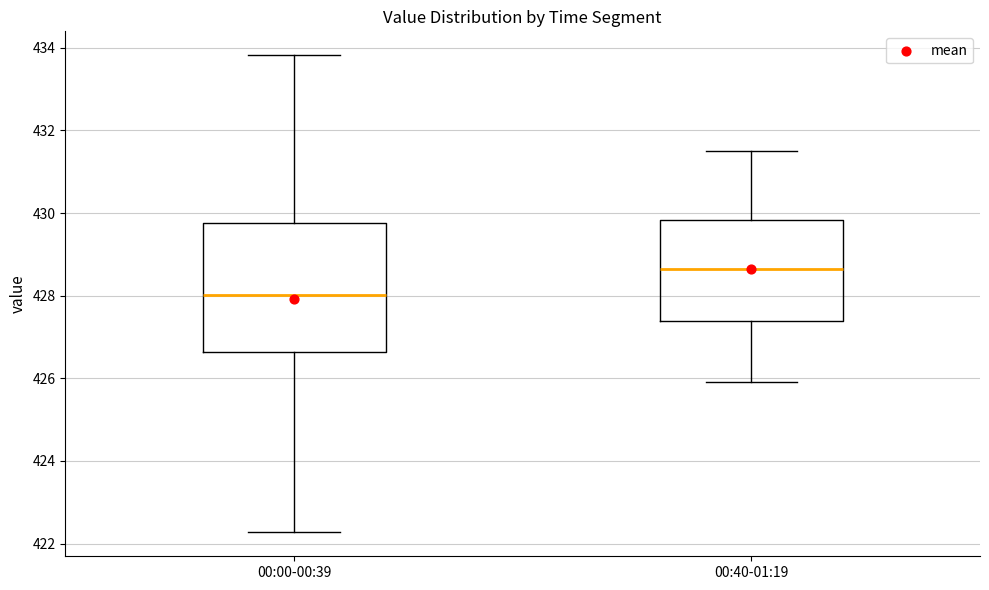

Which box has the highest median line?

00:40-01:19